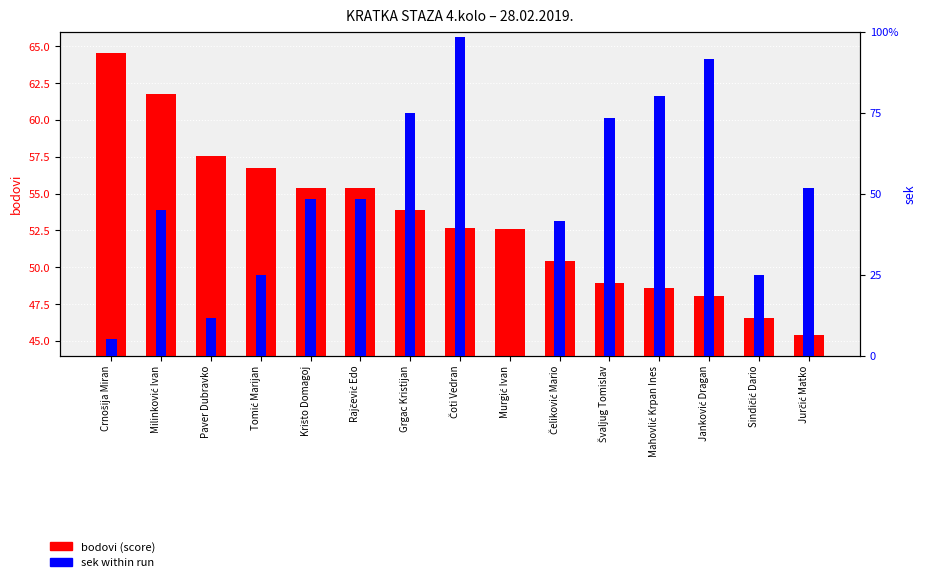

How many bars are there in total?

30